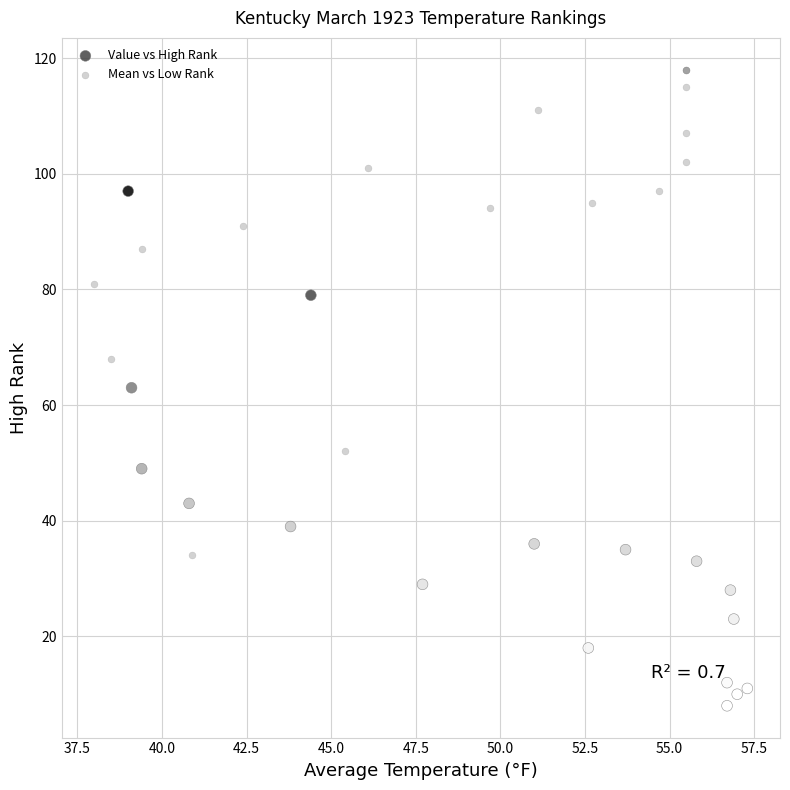

Which series reaches the maximum Y coordinate?

Mean vs Low Rank